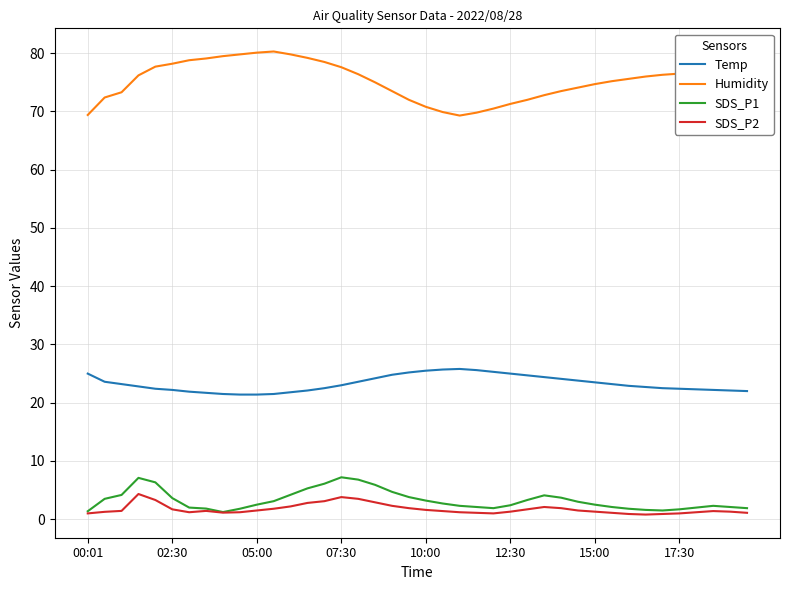

Which series has the largest range (max minus min)?

Humidity